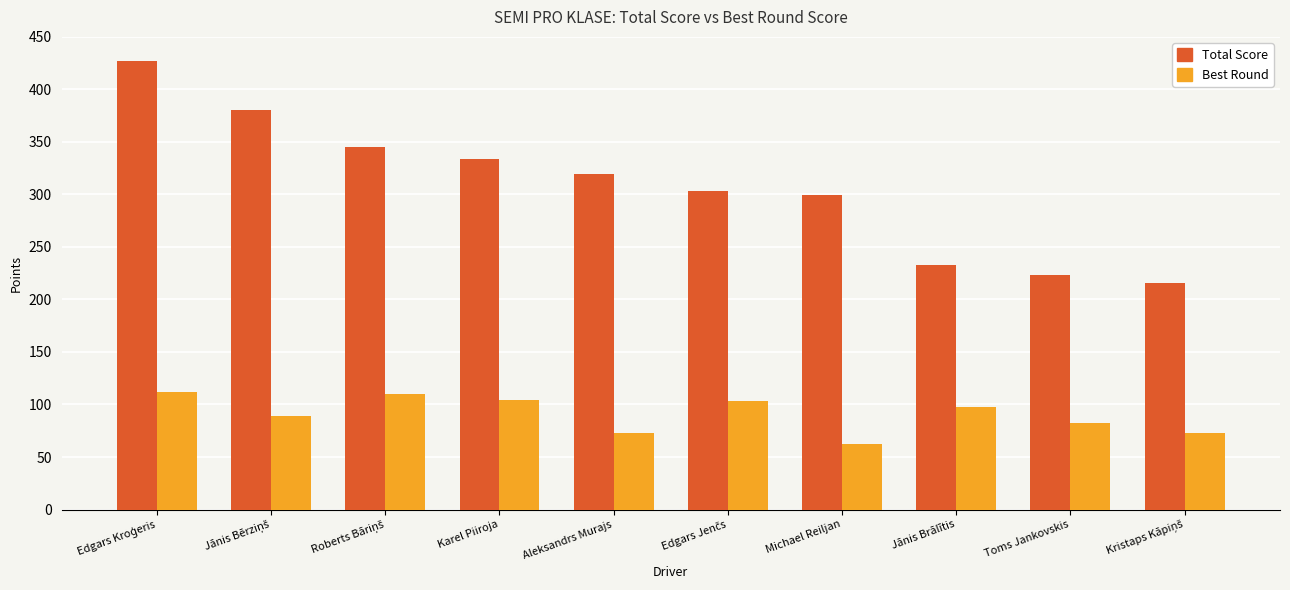

List the series in order of their peak value, highest first.

Total Score, Best Round